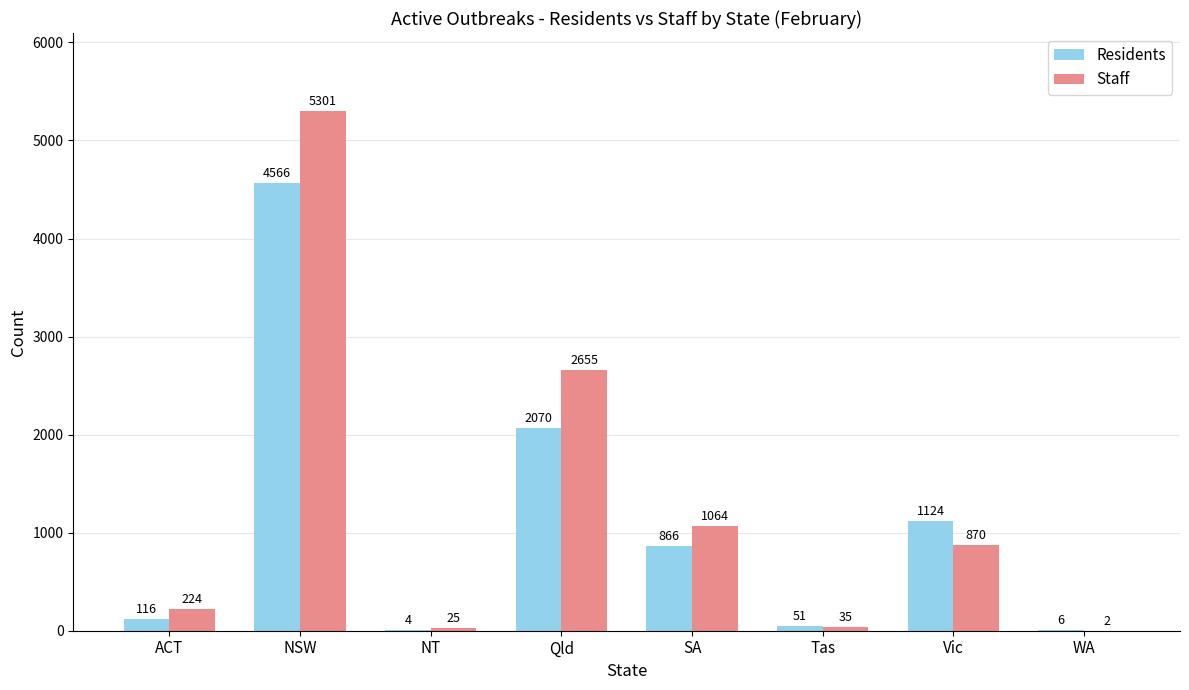

How many groups of bars are there?

8